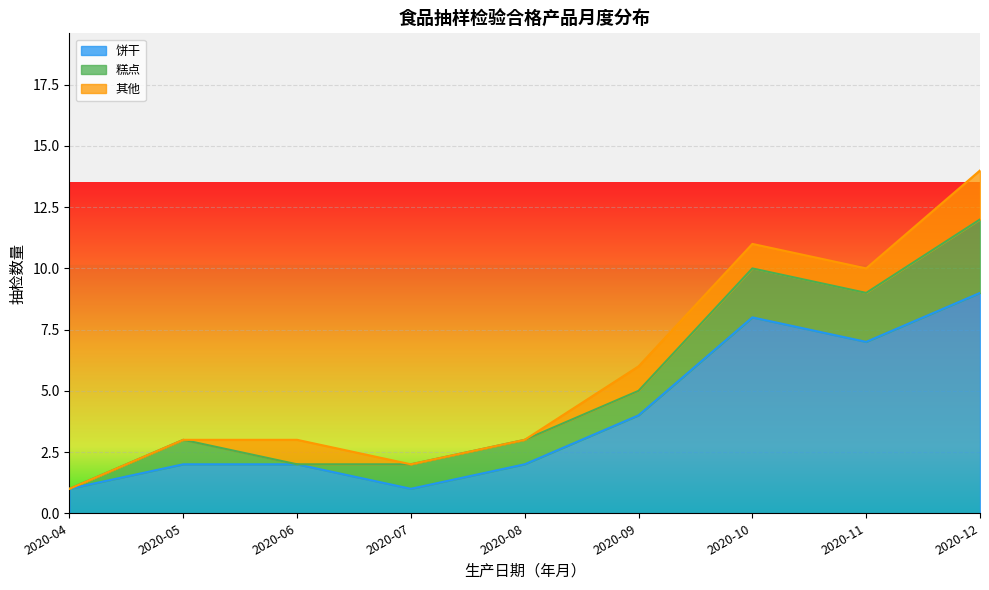

The 饼干 series shows 7 at 2020-11. True or false?

True